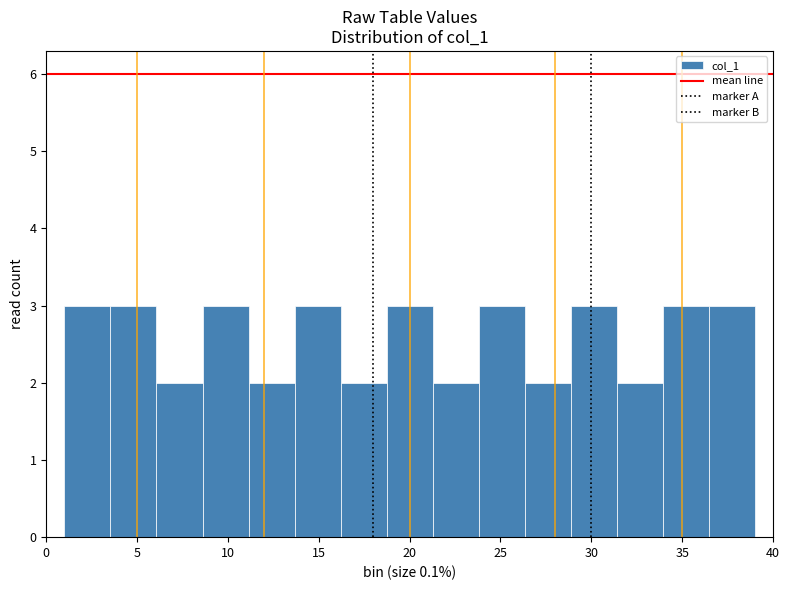

Reading left to right, list every bar in this chart as the range it spans on the x-axis followed by its height. Neither the bar edges nor the heights are printed on the chart, so give them approximately, as read against the axes.

1.0 to 3.5: 3
3.5 to 6.0: 3
6.0 to 8.5: 2
8.5 to 11.0: 3
11.0 to 13.5: 2
13.5 to 16.0: 3
16.0 to 18.5: 2
18.5 to 21.5: 3
21.5 to 24.0: 2
24.0 to 26.5: 3
26.5 to 29.0: 2
29.0 to 31.5: 3
31.5 to 34.0: 2
34.0 to 36.5: 3
36.5 to 39.0: 3